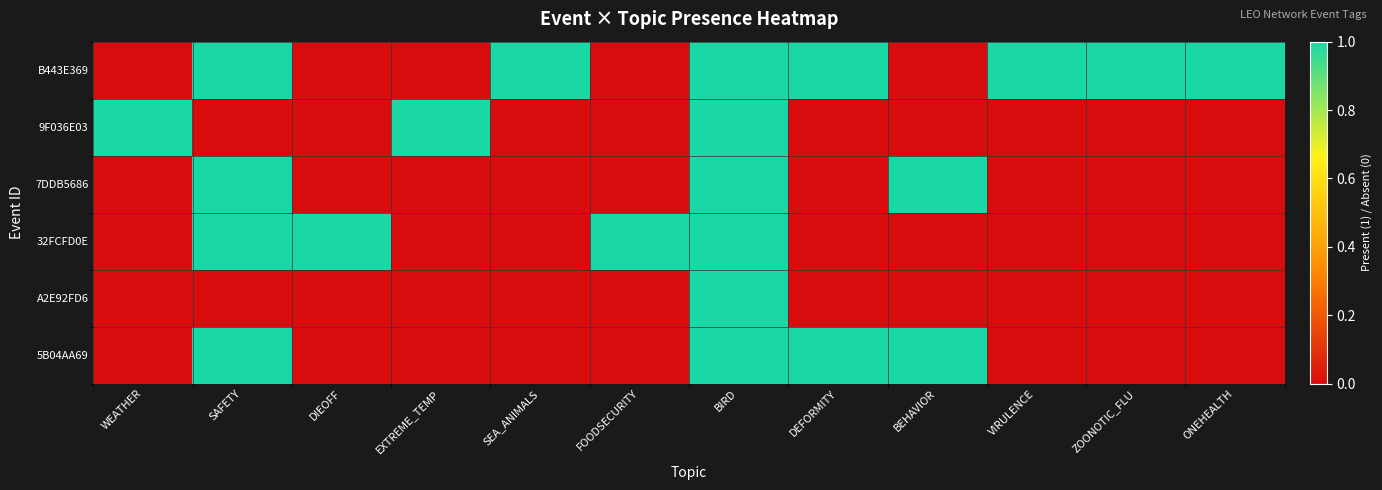

Reading left to right, list all the values displayed in this chart.

B443E369: WEATHER=0	SAFETY=1	DIEOFF=0	EXTREME_TEMP=0	SEA_ANIMALS=1	FOODSECURITY=0	BIRD=1	DEFORMITY=1	BEHAVIOR=0	VIRULENCE=1	ZOONOTIC_FLU=1	ONEHEALTH=1
9F036E03: WEATHER=1	SAFETY=0	DIEOFF=0	EXTREME_TEMP=1	SEA_ANIMALS=0	FOODSECURITY=0	BIRD=1	DEFORMITY=0	BEHAVIOR=0	VIRULENCE=0	ZOONOTIC_FLU=0	ONEHEALTH=0
7DDB5686: WEATHER=0	SAFETY=1	DIEOFF=0	EXTREME_TEMP=0	SEA_ANIMALS=0	FOODSECURITY=0	BIRD=1	DEFORMITY=0	BEHAVIOR=1	VIRULENCE=0	ZOONOTIC_FLU=0	ONEHEALTH=0
32FCFD0E: WEATHER=0	SAFETY=1	DIEOFF=1	EXTREME_TEMP=0	SEA_ANIMALS=0	FOODSECURITY=1	BIRD=1	DEFORMITY=0	BEHAVIOR=0	VIRULENCE=0	ZOONOTIC_FLU=0	ONEHEALTH=0
A2E92FD6: WEATHER=0	SAFETY=0	DIEOFF=0	EXTREME_TEMP=0	SEA_ANIMALS=0	FOODSECURITY=0	BIRD=1	DEFORMITY=0	BEHAVIOR=0	VIRULENCE=0	ZOONOTIC_FLU=0	ONEHEALTH=0
5B04AA69: WEATHER=0	SAFETY=1	DIEOFF=0	EXTREME_TEMP=0	SEA_ANIMALS=0	FOODSECURITY=0	BIRD=1	DEFORMITY=1	BEHAVIOR=1	VIRULENCE=0	ZOONOTIC_FLU=0	ONEHEALTH=0